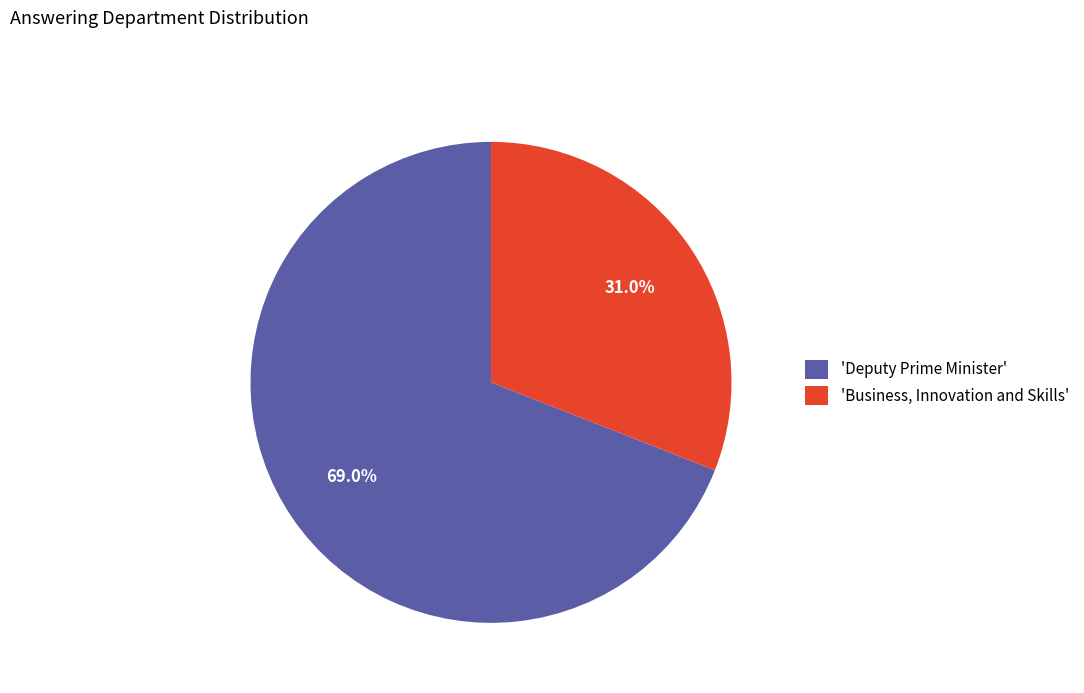

Do 'Business, Innovation and Skills' and 'Deputy Prime Minister' together represent more than half of the pie?

Yes